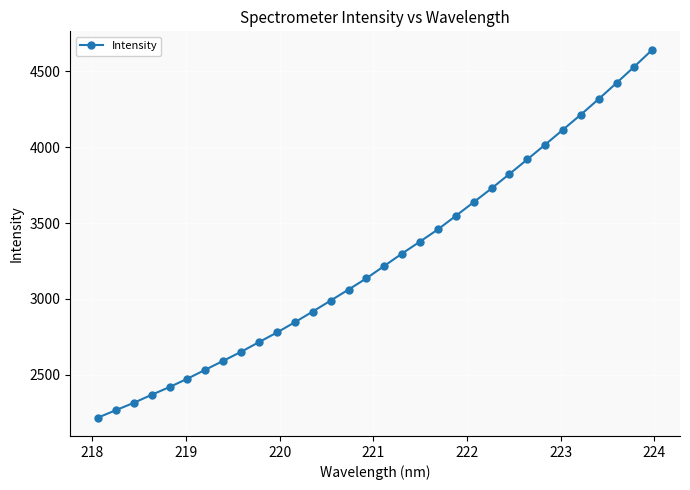

What is the sum of all values?

104566.6